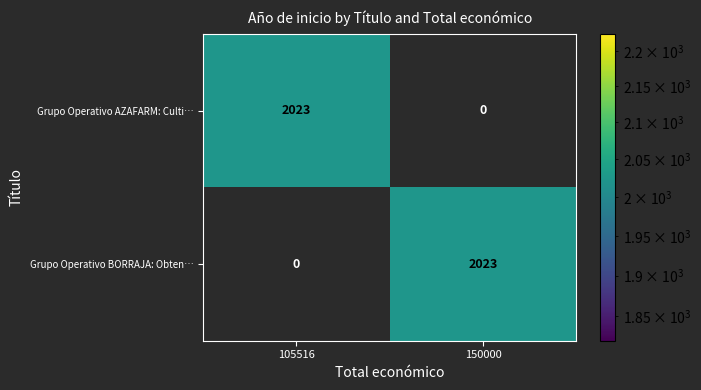

Count the number of data series in this chart.

2